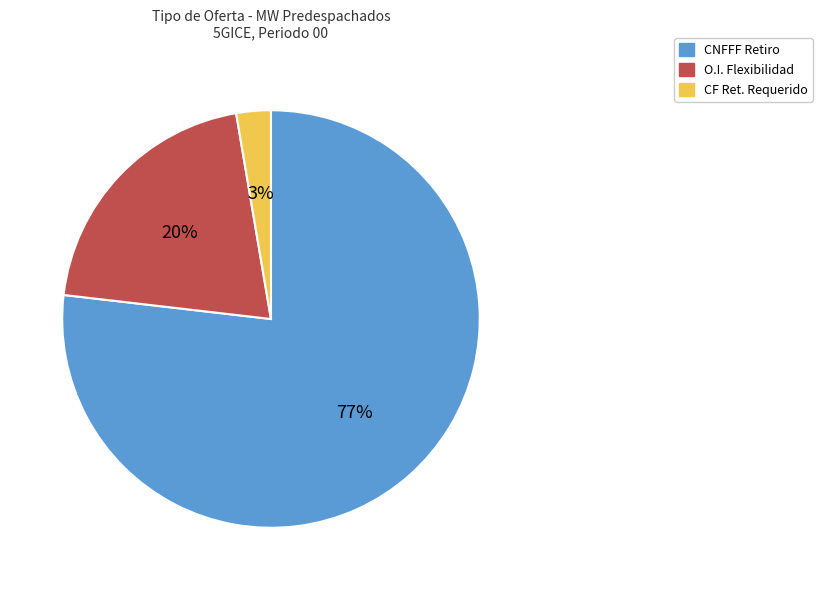

Which category has the biggest portion of the pie?

CNFFF Retiro